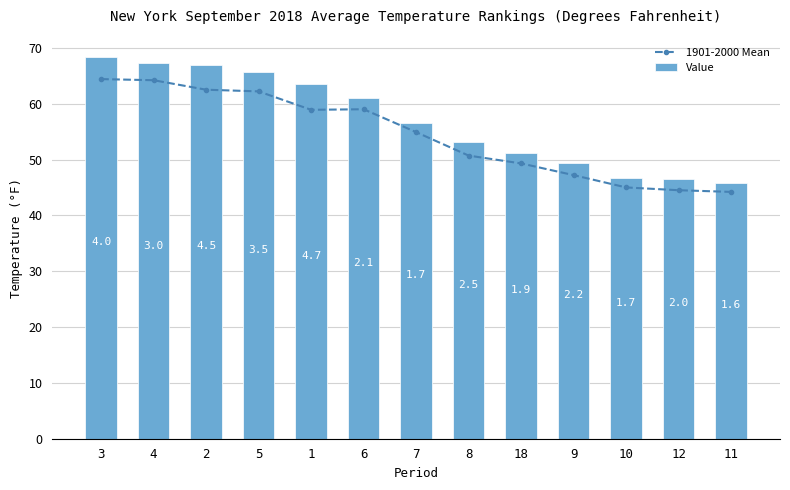

Which category has the lowest value across all series?

11